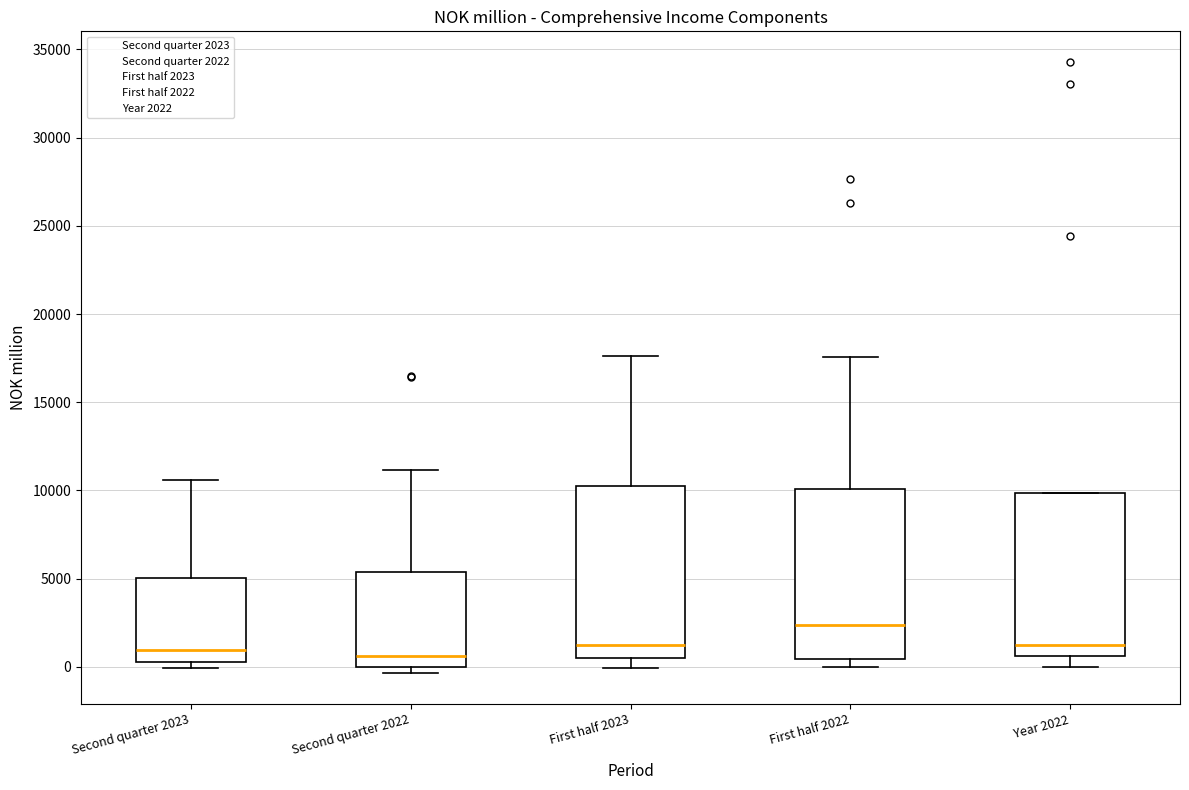

Reading left to right, read every box against the y-axis: the position of its median line, the range the box covers, and the ends of its whiskers. The values are not printed on the chart, so give them approximately, as read against the axis.

Second quarter 2023: median 1000, box 500 to 5000, whiskers 0 to 10500
Second quarter 2022: median 500, box 0 to 5500, whiskers -500 to 11000
First half 2023: median 1000, box 500 to 10500, whiskers 0 to 17500
First half 2022: median 2500, box 500 to 10000, whiskers 0 to 17500
Year 2022: median 1500, box 500 to 10000, whiskers 0 to 10000